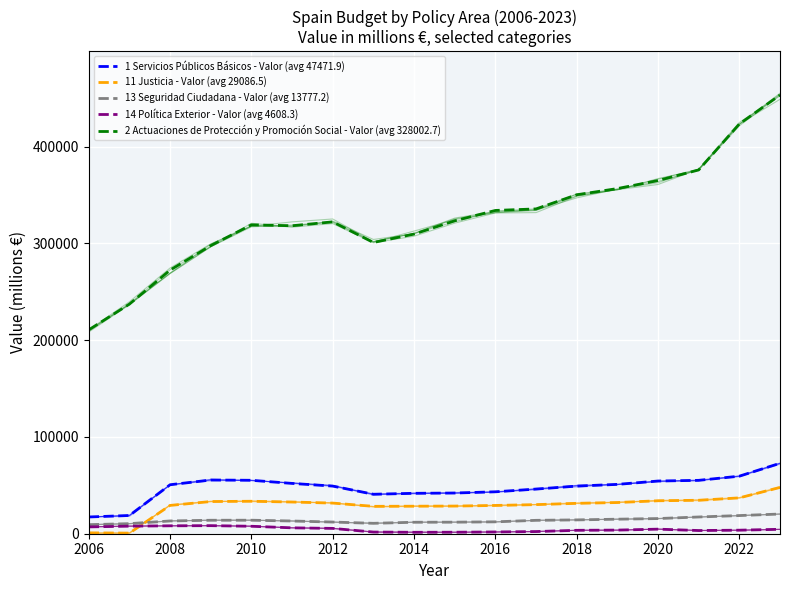

True or false: 2 Actuaciones de Protección y Promoción Social - Valor (avg 328002.7) and 14 Política Exterior - Valor (avg 4608.3) cross at least once.

False